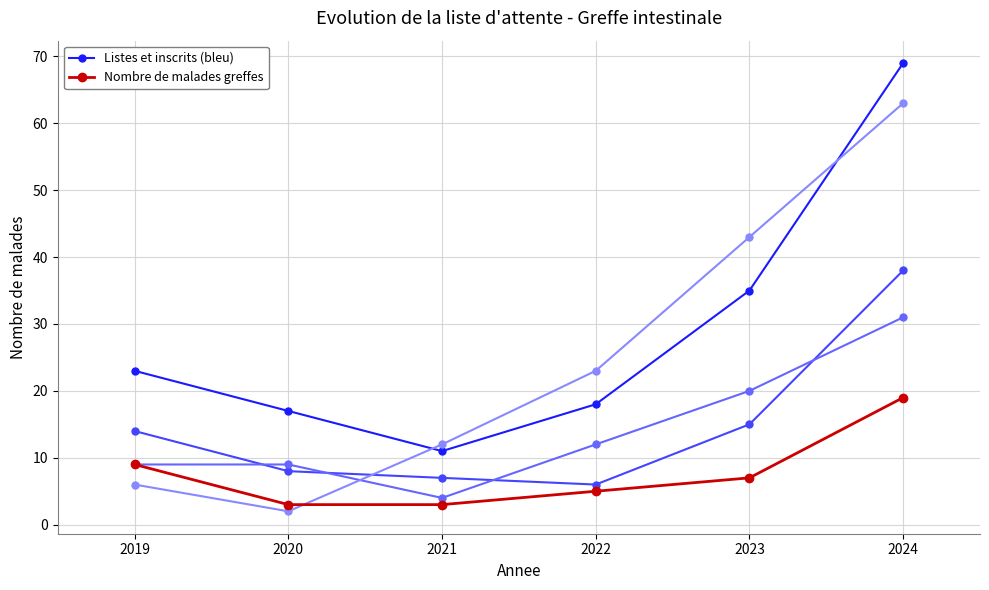

True or false: Malades restant en attente au 1er janvier has a value of 27 at 2022.

False